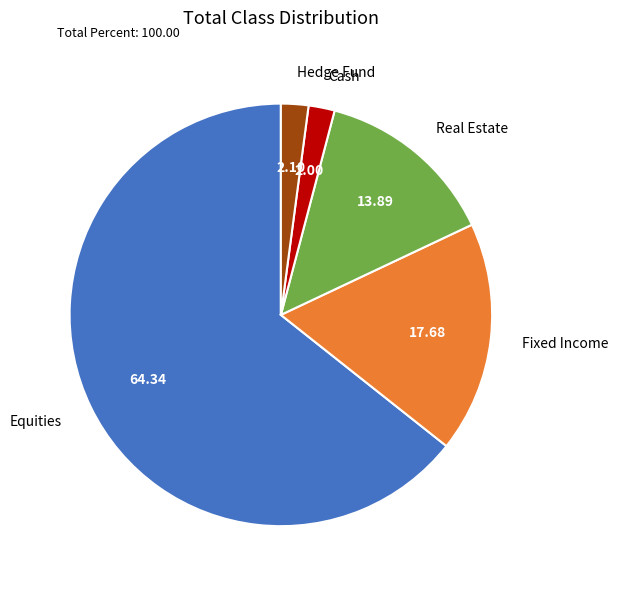

Does any single category account for the majority?

Yes